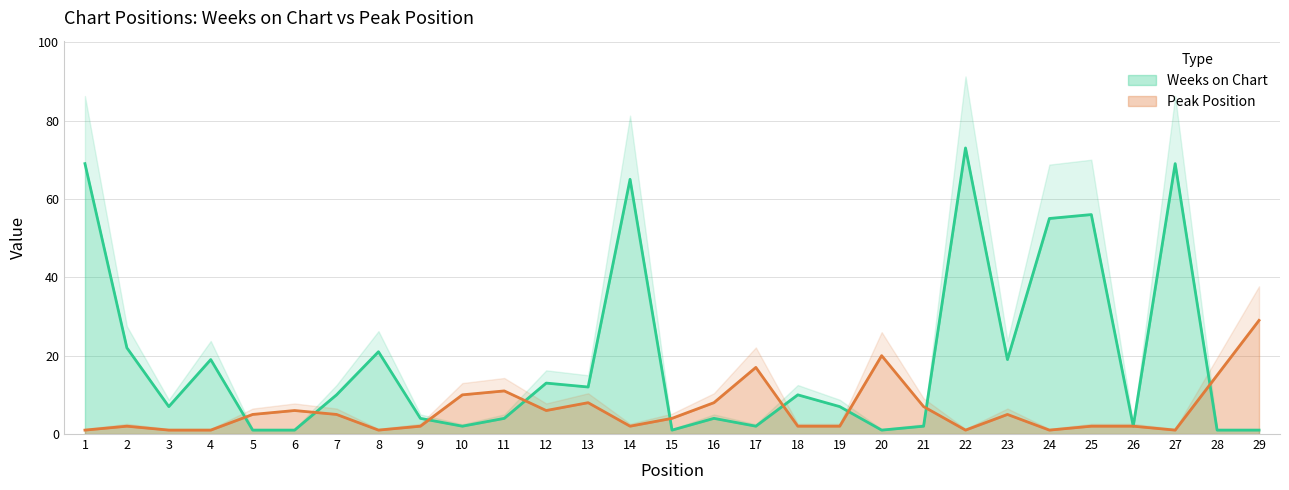

Which series has the widest spread of values?

Weeks on Chart